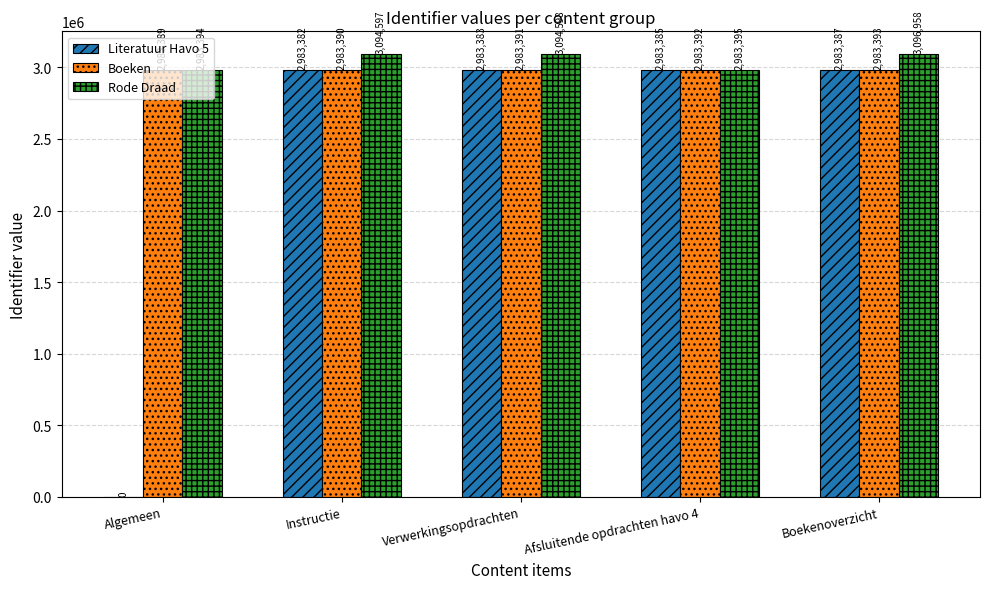

What is the maximum value shown in the chart?

3096958